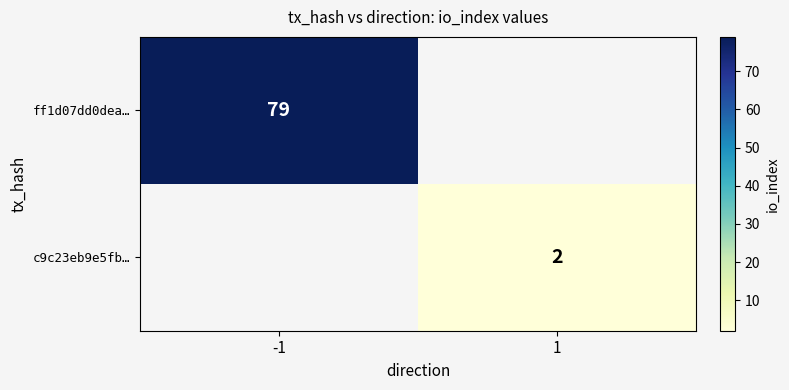

The c9c23eb9e5fb… series shows 3.5 at 1. True or false?

False